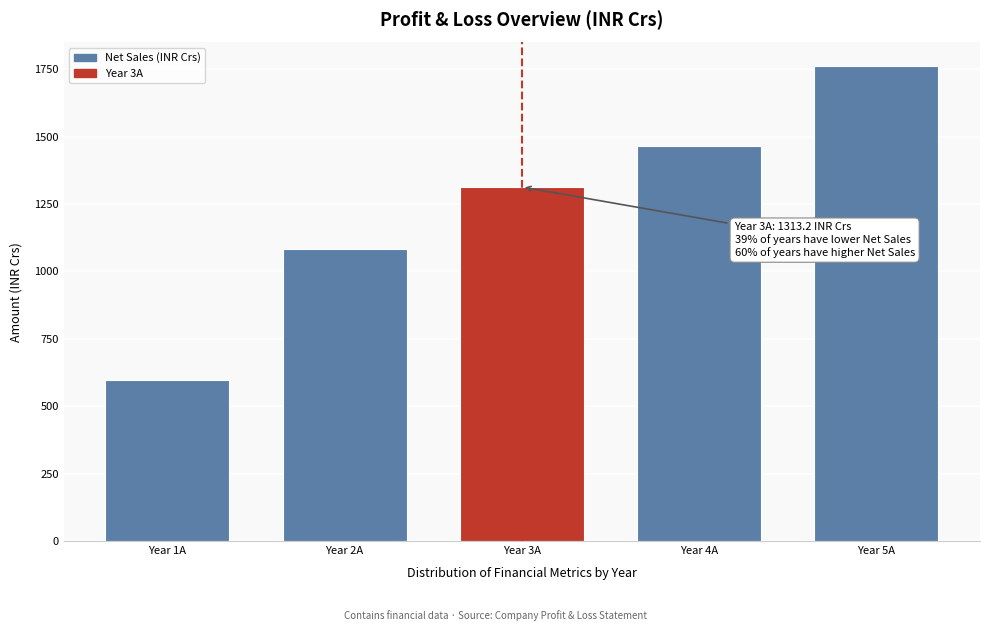

Reading left to right, extract all data points from this chart.

Year 1A=595.8	Year 2A=1083.3	Year 3A=1313.2	Year 4A=1464.5	Year 5A=1761.1